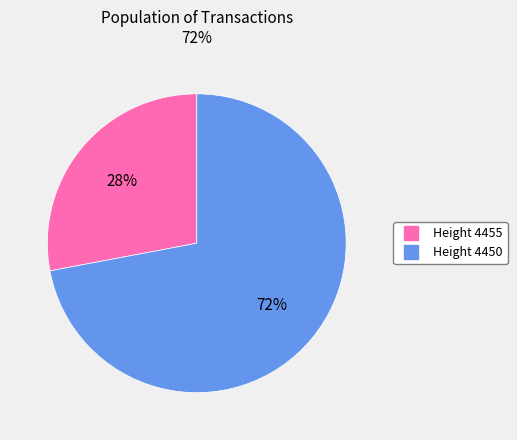

Is there any slice that represents more than half of the pie?

Yes